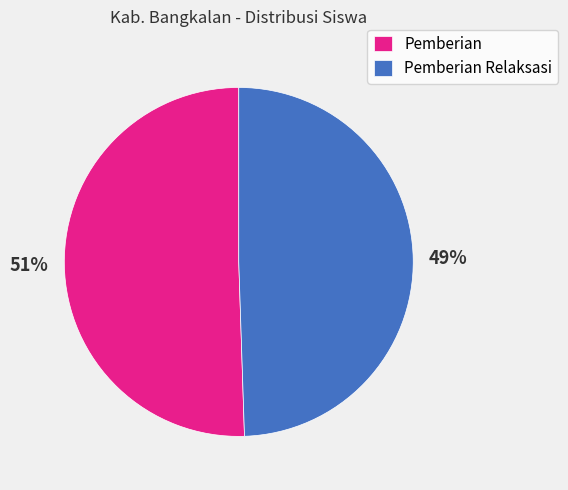

Do Pemberian and Pemberian Relaksasi together represent more than half of the pie?

Yes